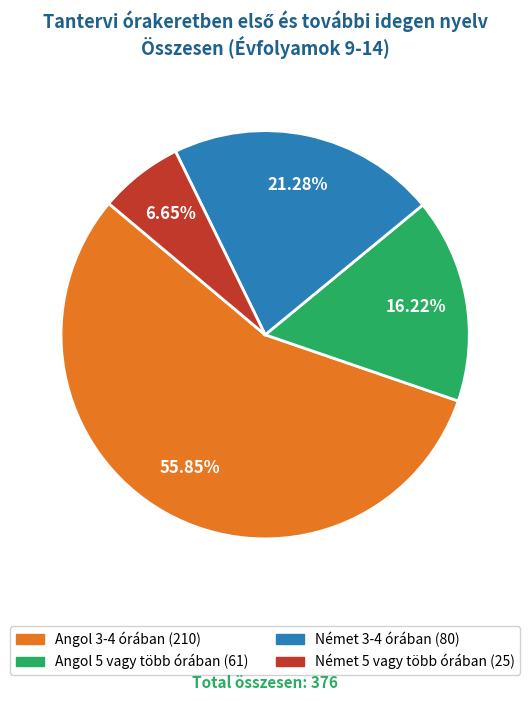

Rank the categories by value from lowest to highest.

Német 5 vagy több órában, Angol 5 vagy több órában, Német 3-4 órában, Angol 3-4 órában